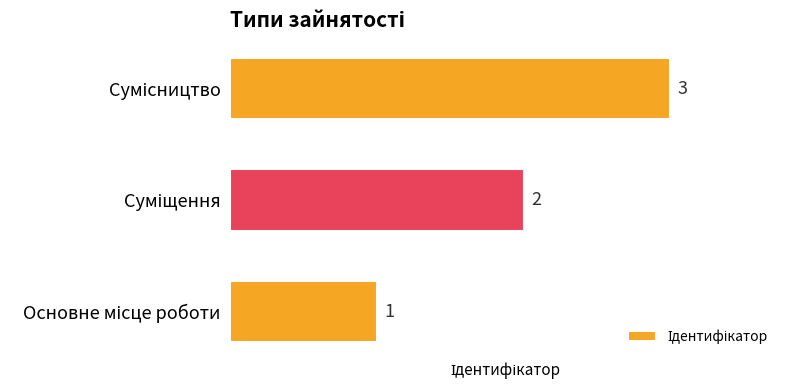

Count the values in the range 1 to 3.

3